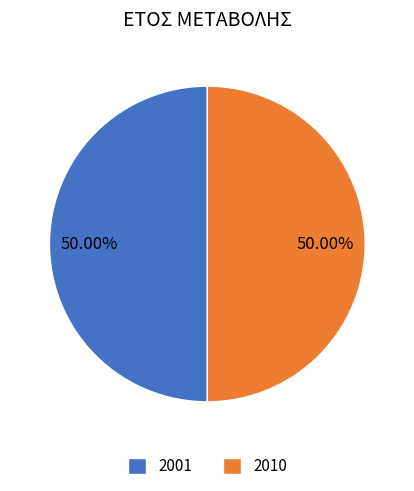

Combined, do 2010 and 2001 account for over 50%?

Yes